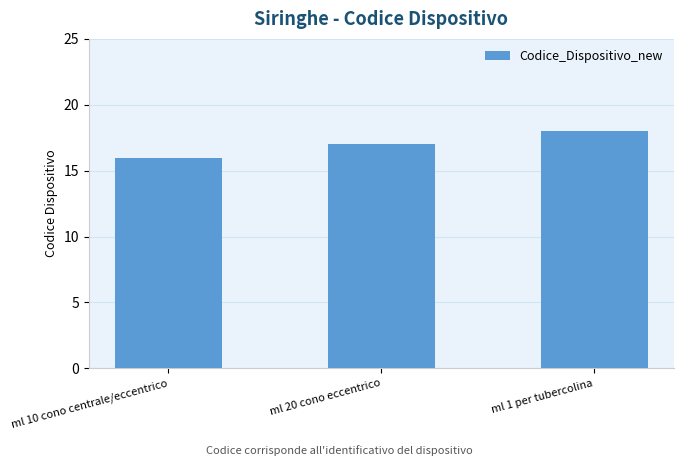

Reading left to right, list all the values displayed in this chart.

ml 10 cono centrale/eccentrico=16	ml 20 cono eccentrico=17	ml 1 per tubercolina=18